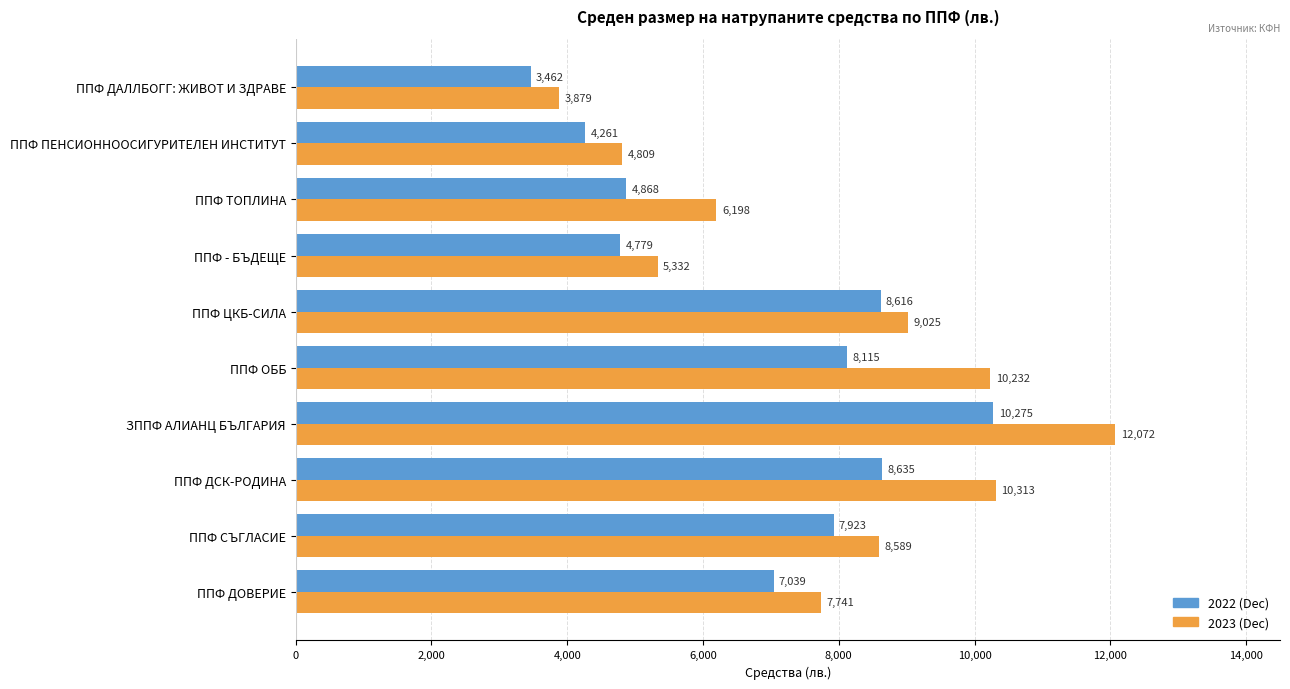

Which series has the largest total across all categories?

2023 (Dec)